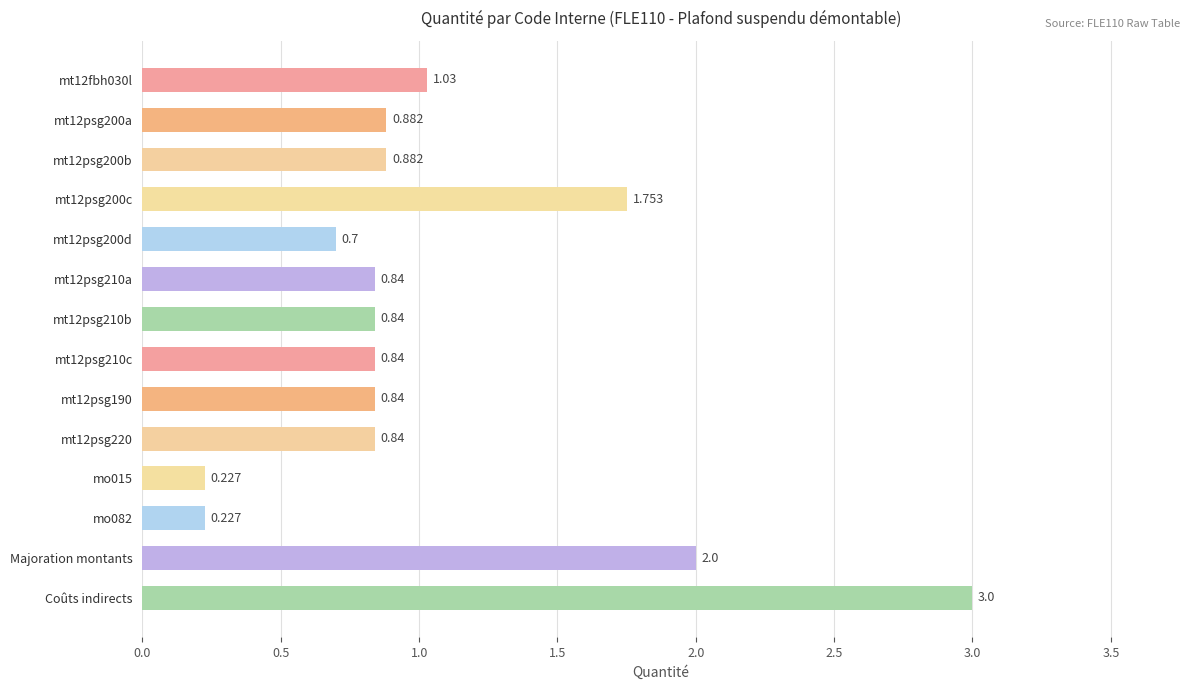

Between Majoration montants and mt12psg210b, which is larger?

Majoration montants